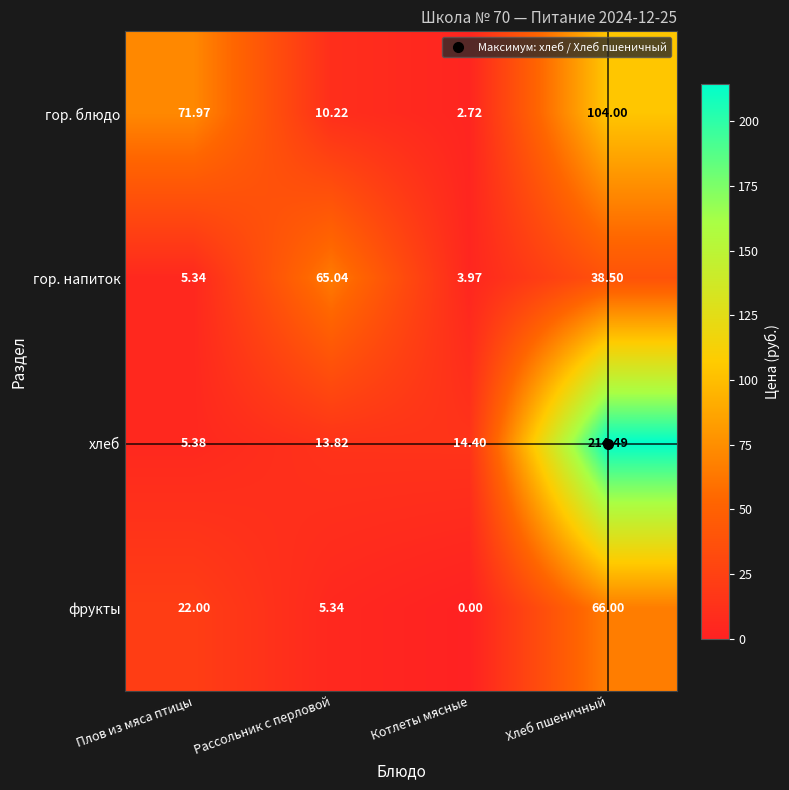

Which category has the lowest value in the фрукты series?

Котлеты мясные